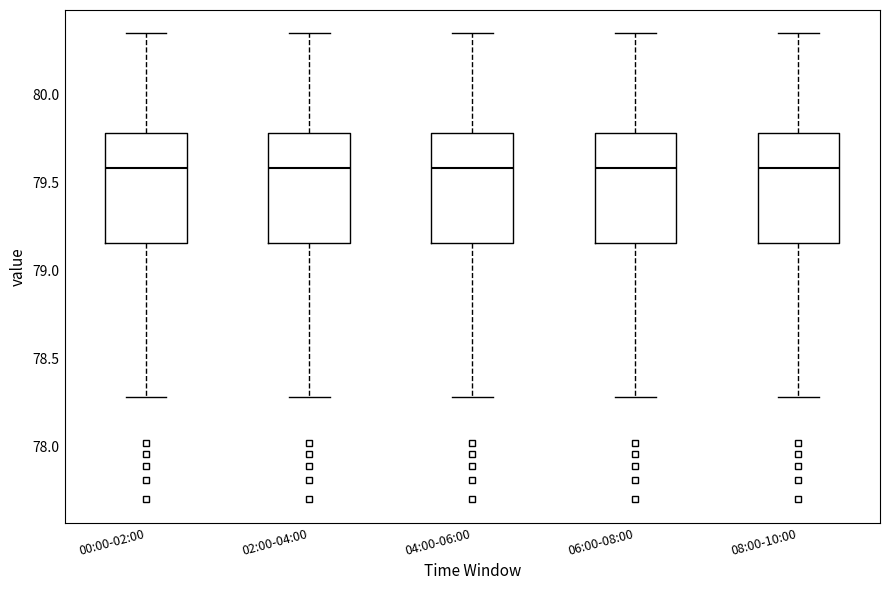

Where does the upper whisker of the box for 04:00-06:00 end on the y-axis? The values are not printed on the chart, so give them approximately, as read against the axis.

80.35